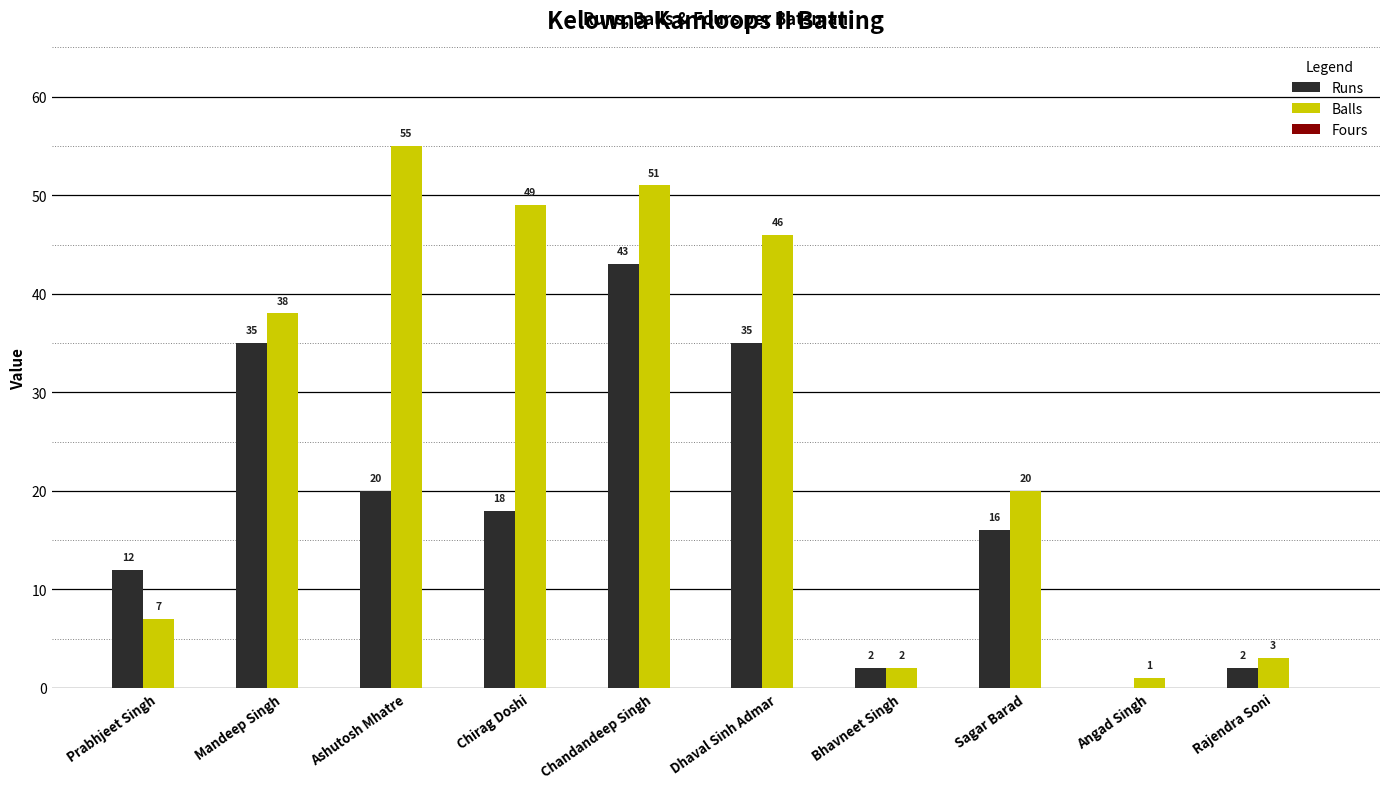

Between Ashutosh Mhatre and Chandandeep Singh, which series saw the biggest shift?

Runs